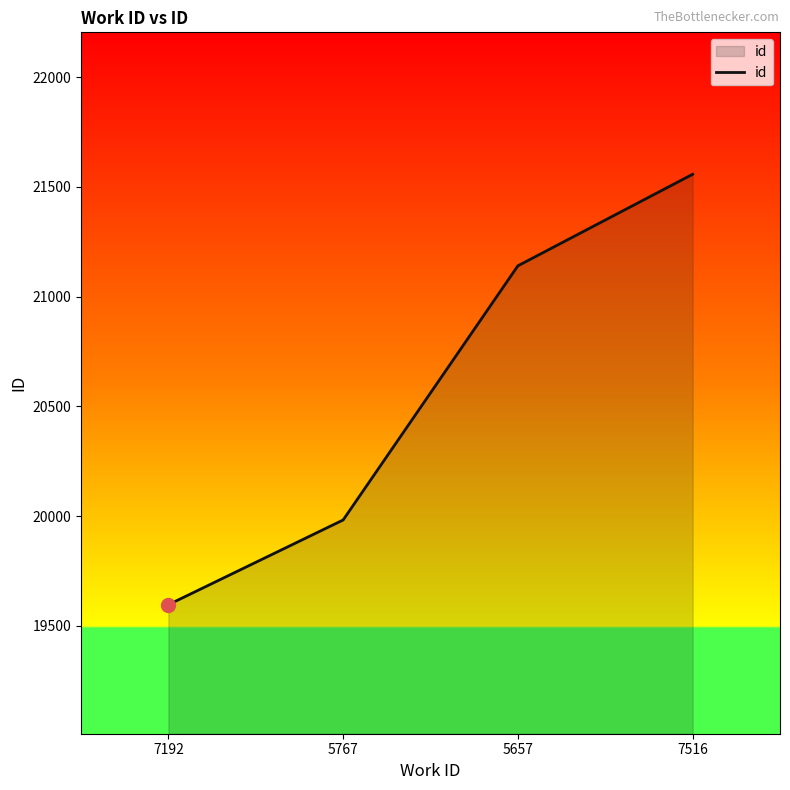

Between 7516 and 7192, which is larger?

7516